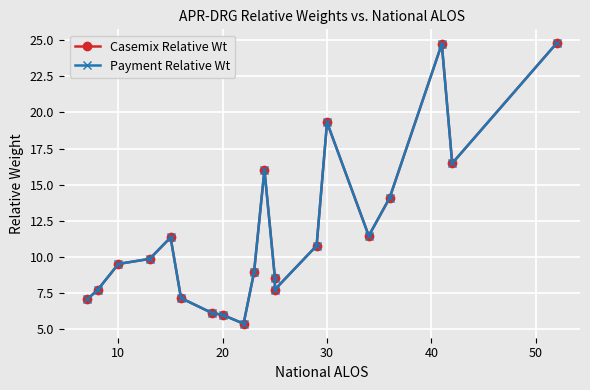

List the series in order of their peak value, lowest first.

Casemix Relative Wt, Payment Relative Wt